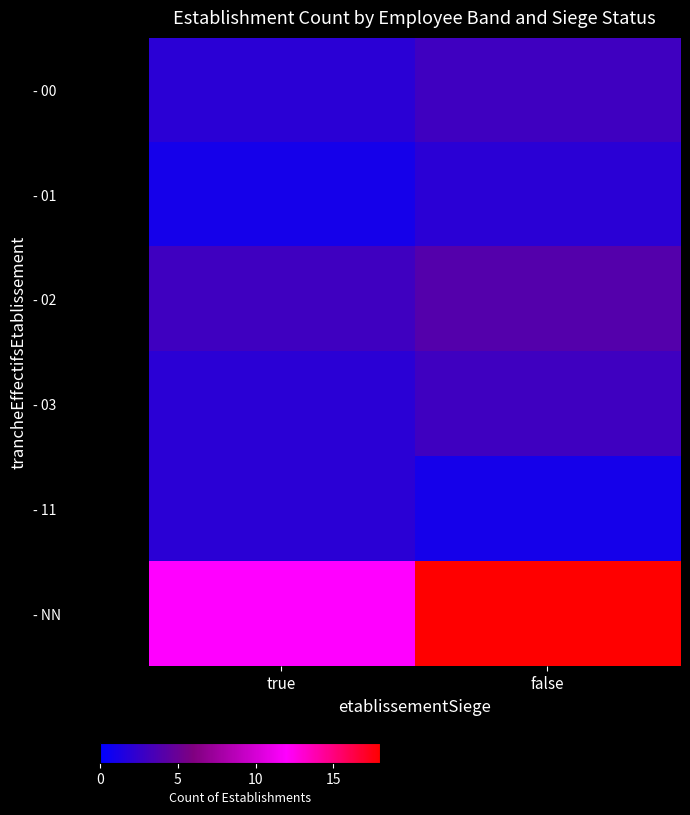

Which series has the largest range (max minus min)?

- NN